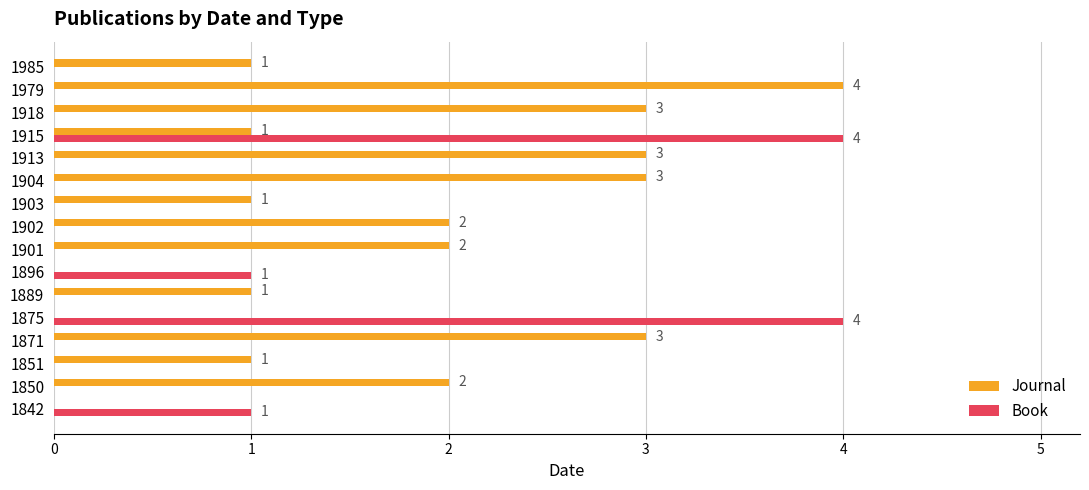

How many positive values does the Book series have?

4